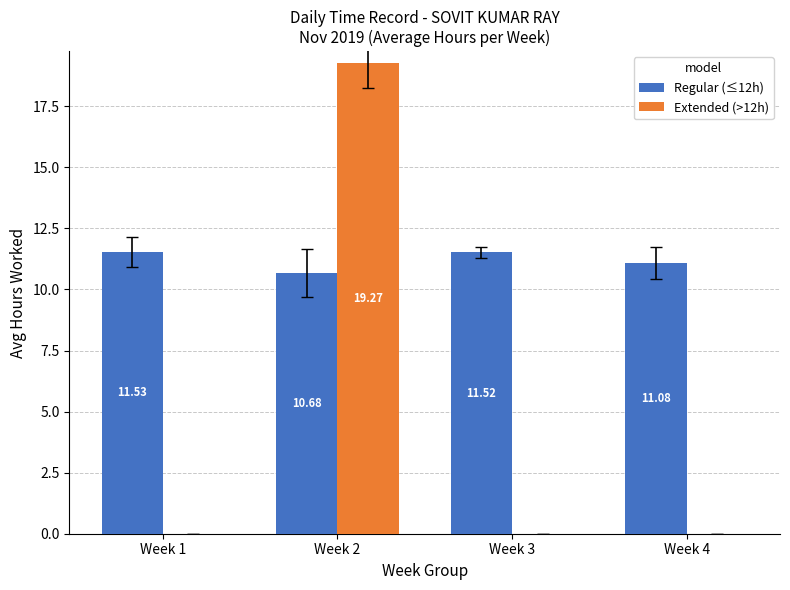

What is the sum of all Regular (≤12h) values?

44.8